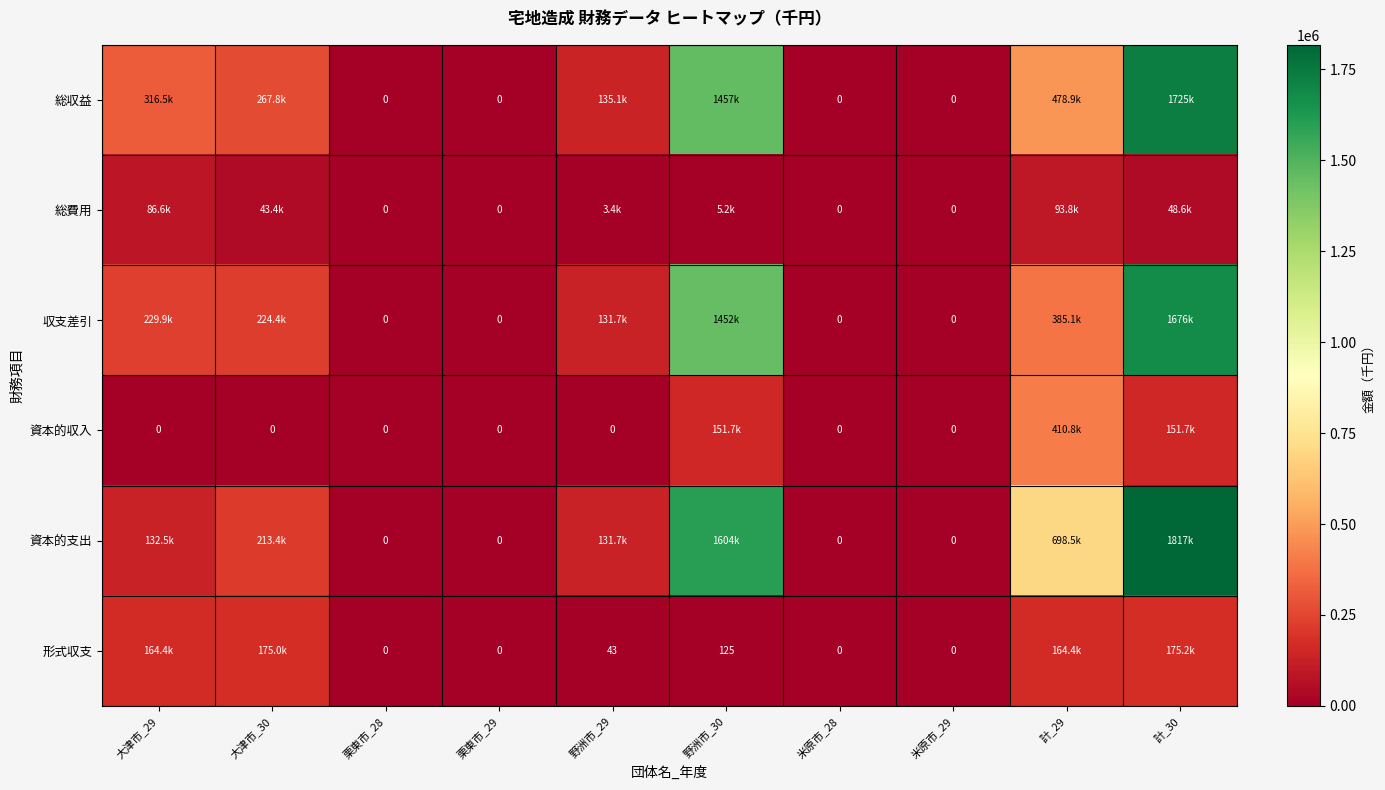

Rank the series at 米原市_28 from highest to lowest value.

総収益, 総費用, 収支差引, 資本的収入, 資本的支出, 形式収支